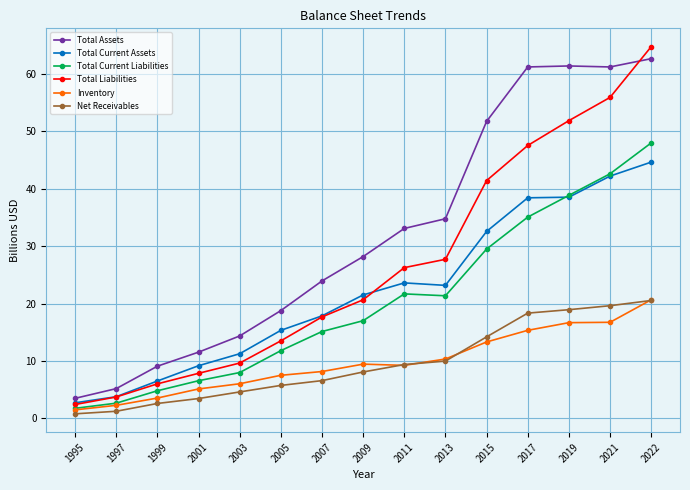

How many data points does each series have?

15